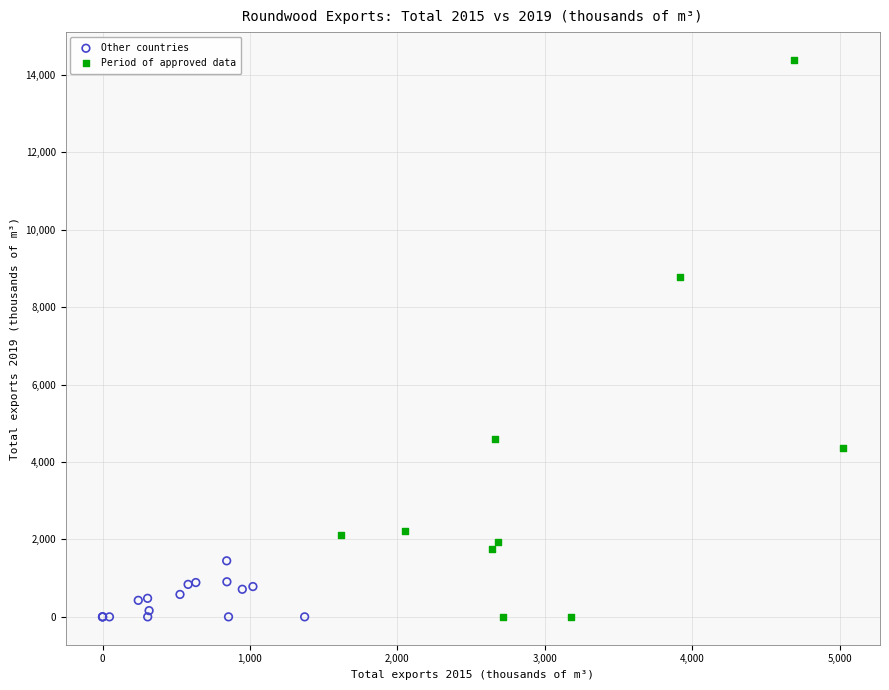

Which series has the largest Y range (max minus min)?

Period of approved data